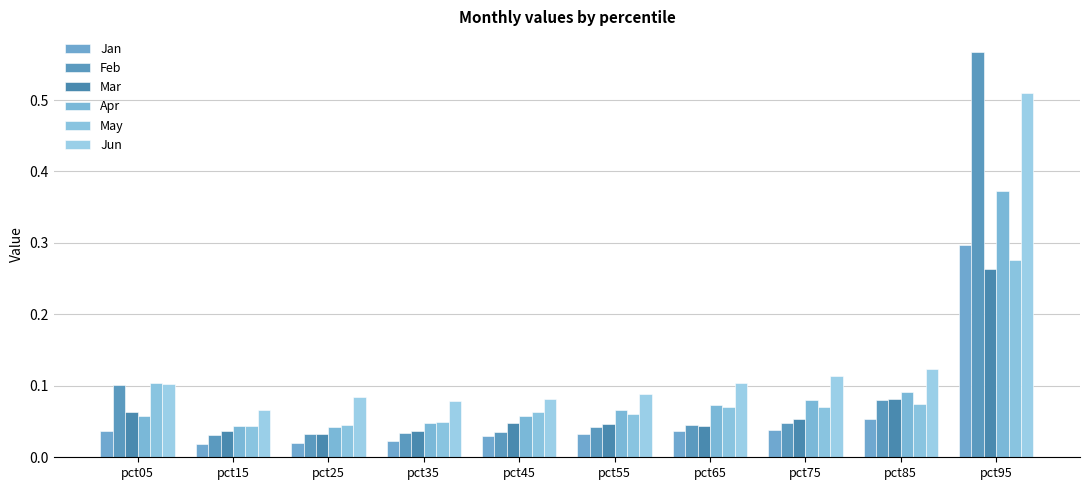

How many Apr values are between 0 and 1?

10